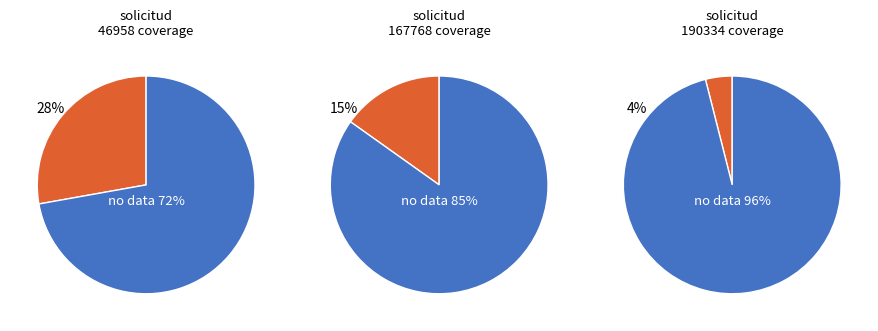

The 152876 slice represents 4% of the pie. True or false?

False